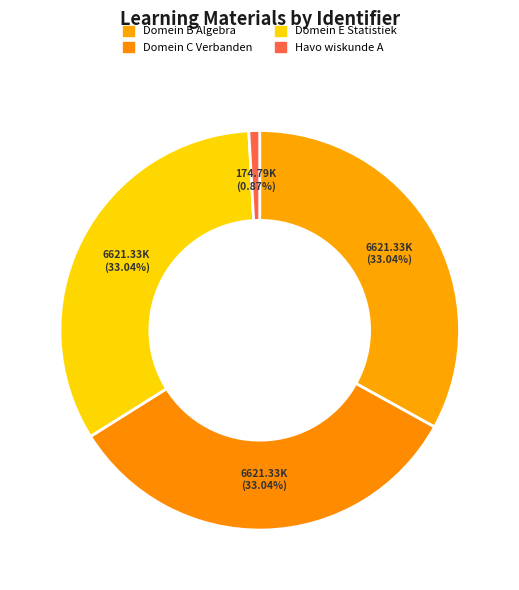

Is there any slice that represents more than half of the pie?

No